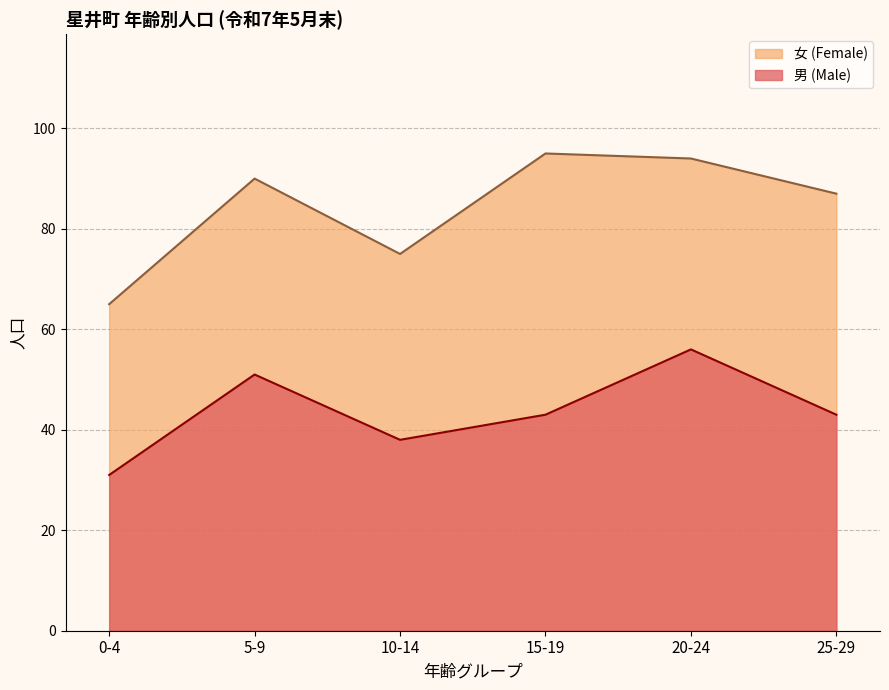

What is the difference between the values at 10-14 and 5-9?

13